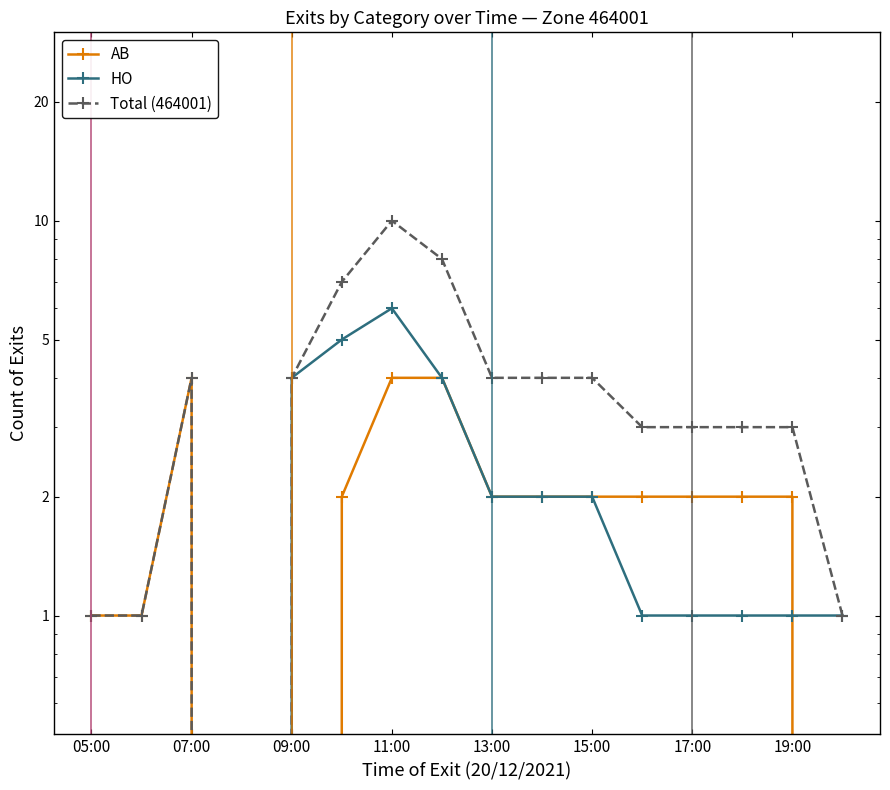

How many data points in HO are above 1?

7